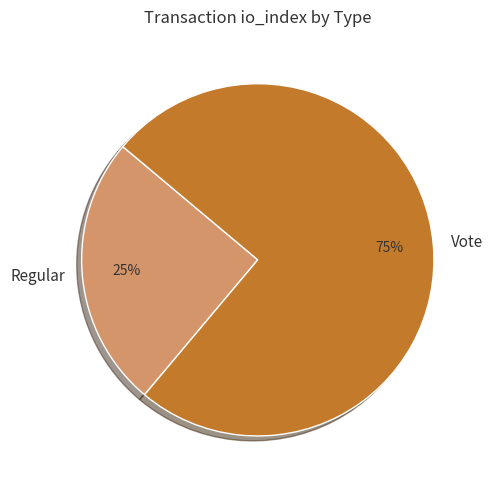

How many segments does this pie chart have?

2